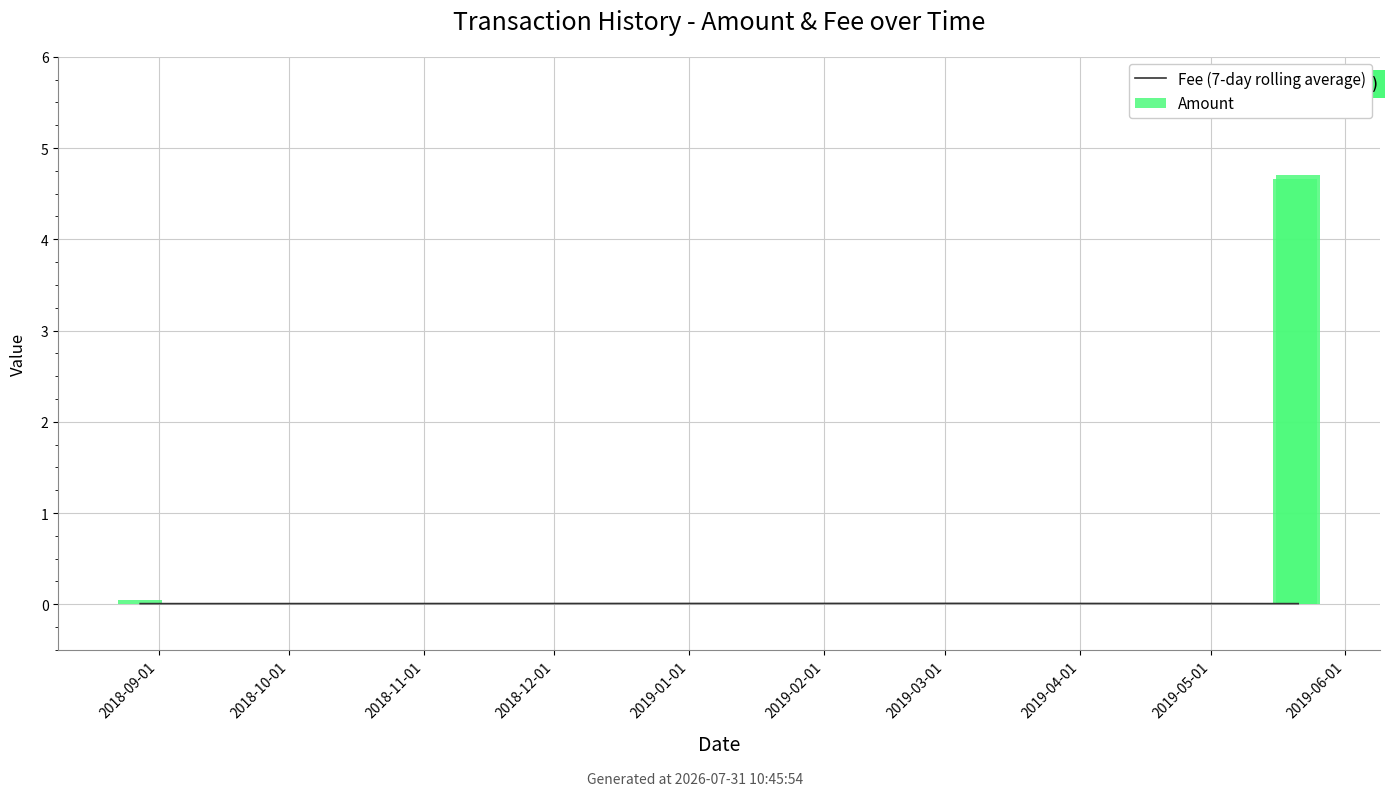

Which series changed the most between 2018-09-01 and 2018-10-01?

Amount